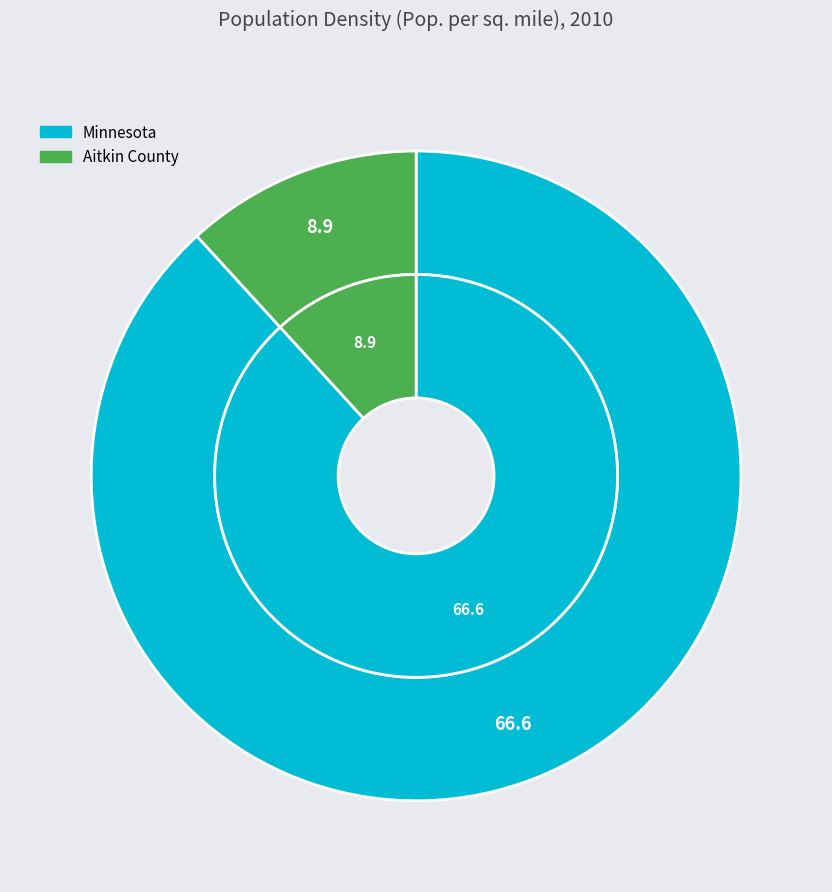

What percentage is the Aitkin County slice, to the nearest percent?

12%